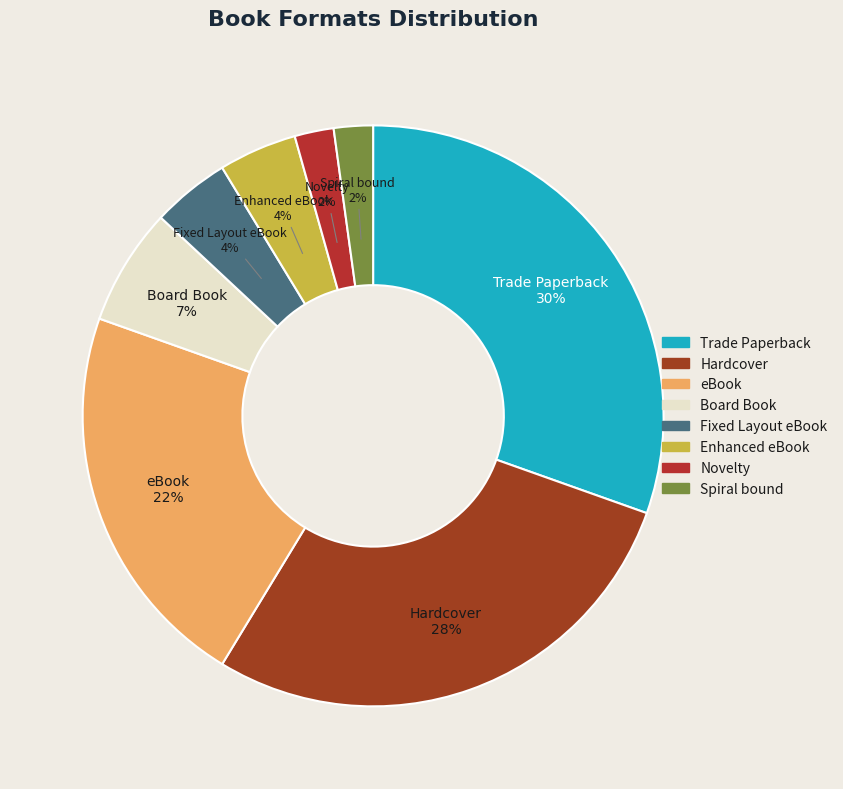

Between eBook and Hardcover, which is larger?

Hardcover